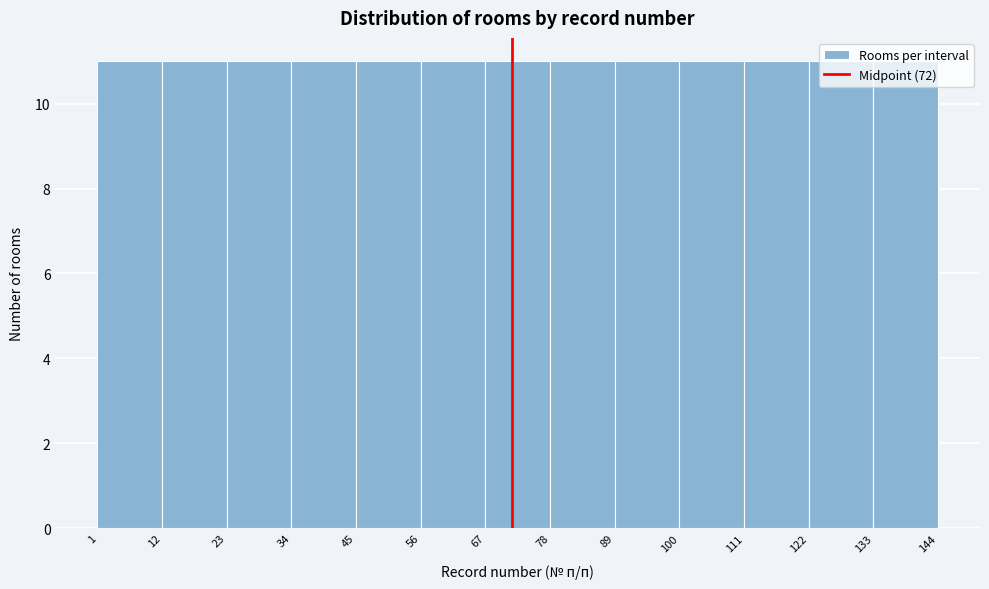

Reading left to right, transcribe this chart: for each bar, give the range it covers on the x-axis and its height. The values are not printed on the chart, so give them approximately, as read against the axis.

1 to 12: 11
12 to 23: 11
23 to 34: 11
34 to 45: 11
45 to 56: 11
56 to 67: 11
67 to 78: 11
78 to 89: 11
89 to 100: 11
100 to 111: 11
111 to 122: 11
122 to 133: 11
133 to 144: 11